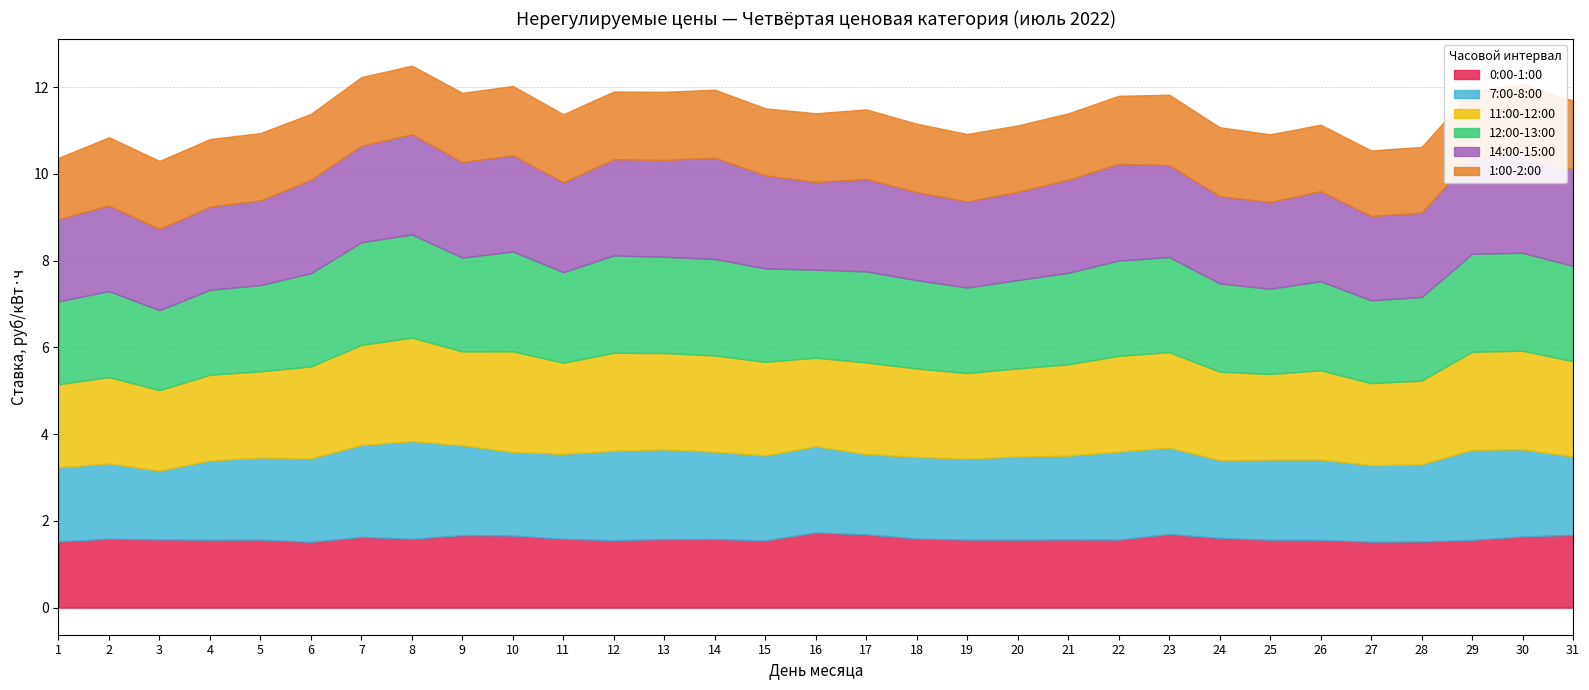

What are all the series names shown in the legend?

0:00-1:00, 7:00-8:00, 11:00-12:00, 12:00-13:00, 14:00-15:00, 1:00-2:00